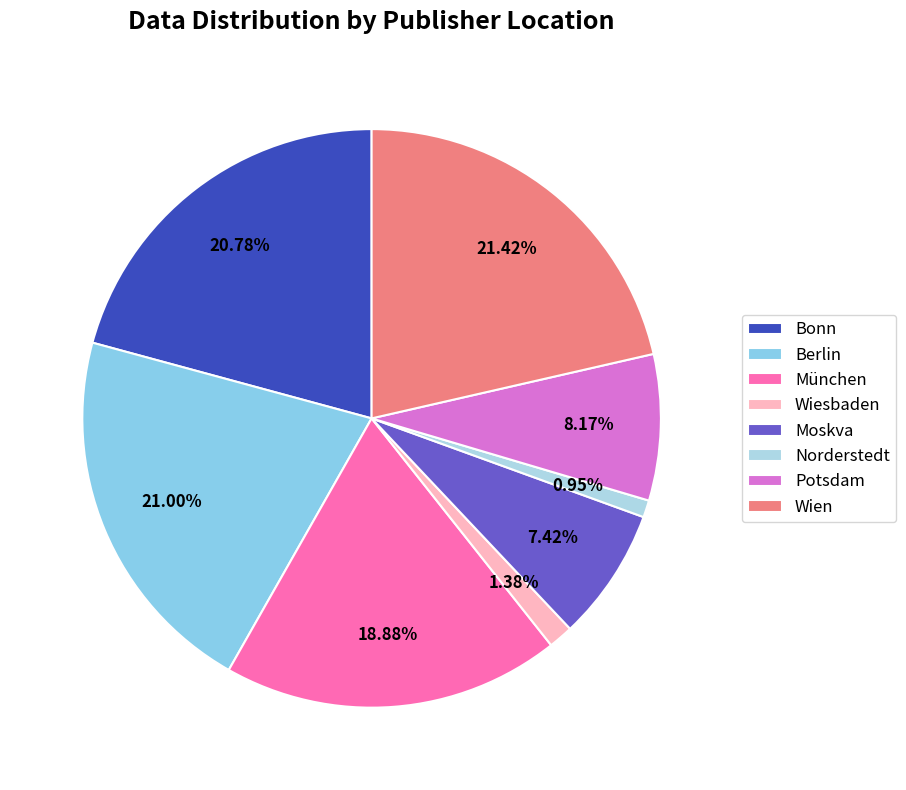

Rank the categories by value from lowest to highest.

Norderstedt, Wiesbaden, Moskva, Potsdam, München, Bonn, Berlin, Wien